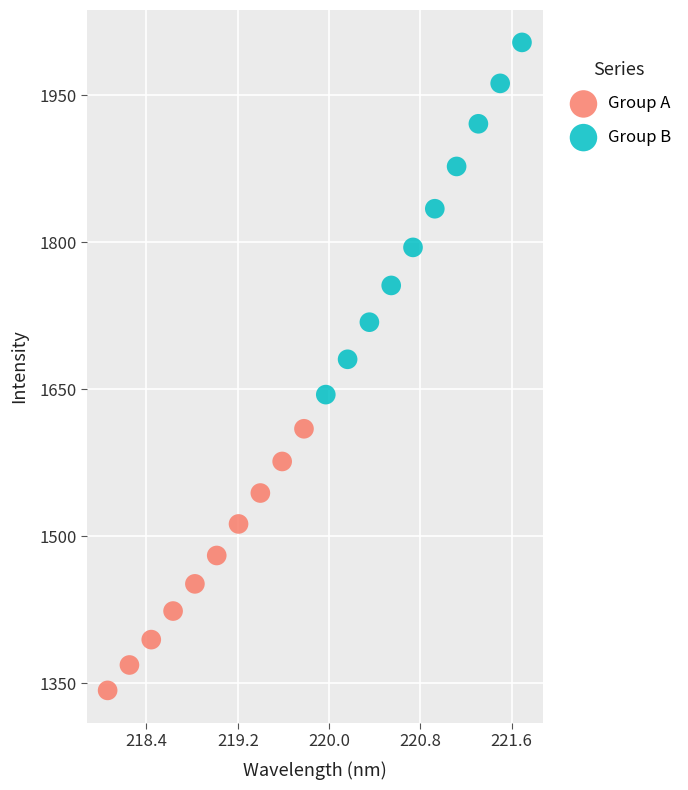

Which series reaches the maximum Y coordinate?

Group B